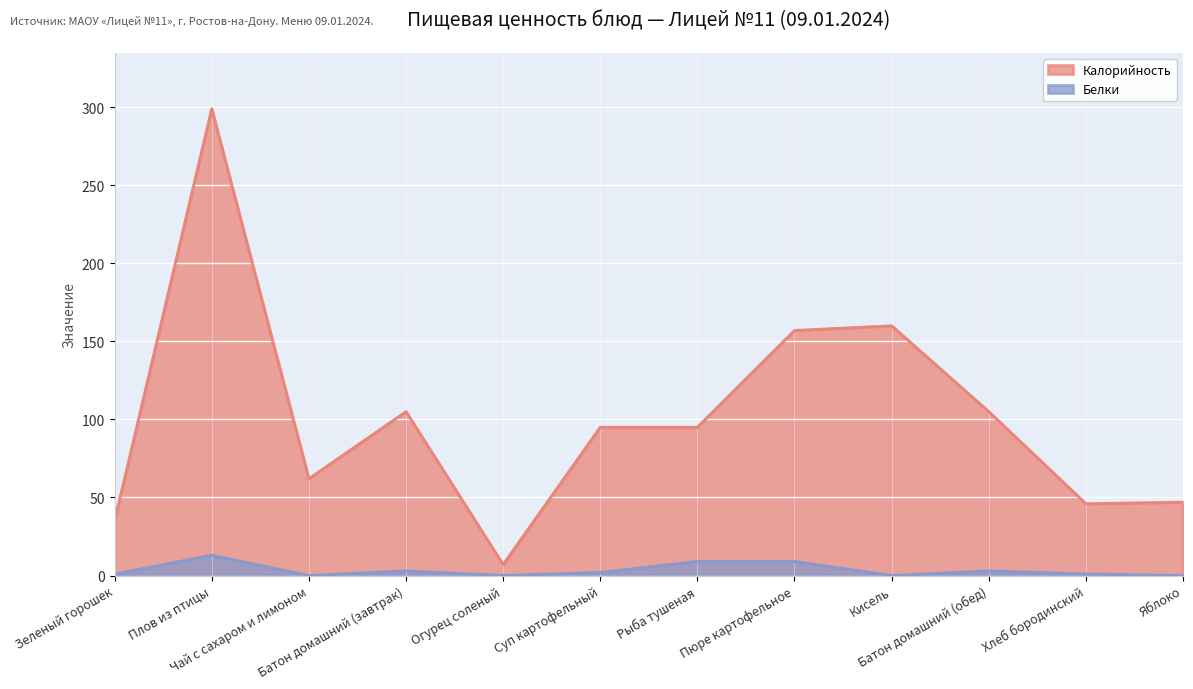

Rank the categories by Калорийность value from lowest to highest.

Огурец соленый, Зеленый горошек, Хлеб бородинский, Яблоко, Чай с сахаром и лимоном, Суп картофельный, Рыба тушеная, Батон домашний (завтрак), Батон домашний (обед), Пюре картофельное, Кисель, Плов из птицы